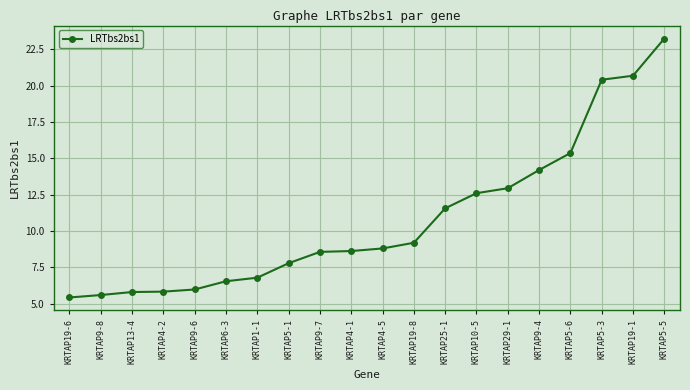

What is the value of the 14th point from the left?

12.6